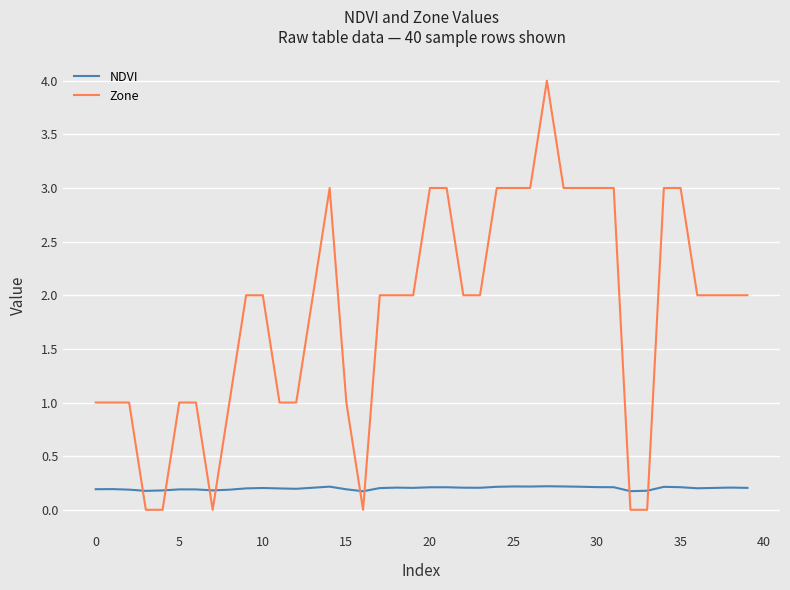

After their last crossing, which series has the higher values: Zone or NDVI?

Zone